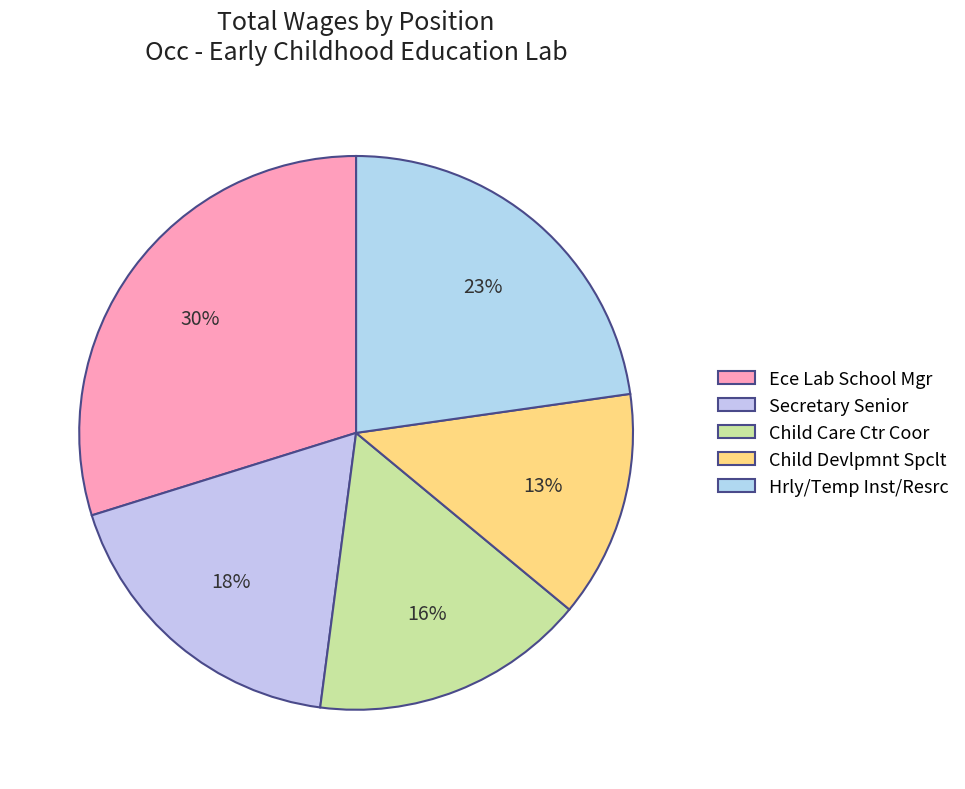

To the nearest percent, what is the combined percentage of Secretary Senior and Child Devlpmnt Spclt?

31%